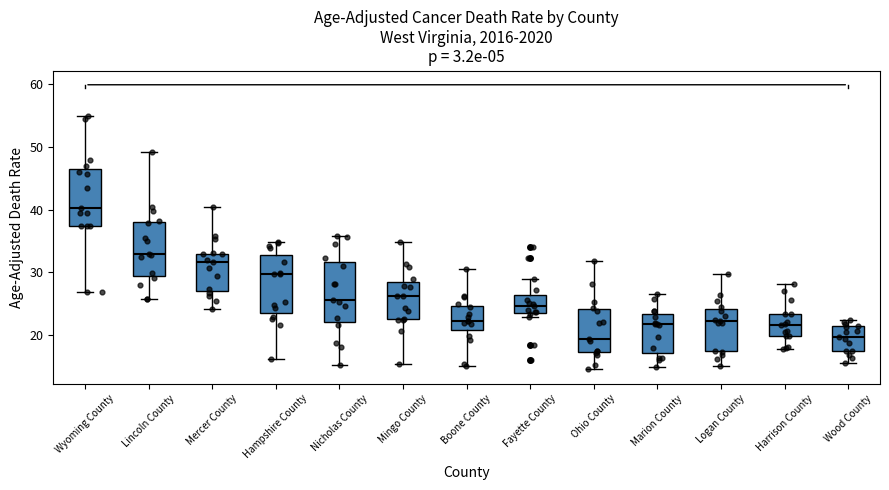

Reading left to right, transcribe this box plot: for each box, give where its median line is, the range the box spans, and where its two whiskers end, as read against the y-axis. The values are not printed on the chart, so give them approximately, as read against the axis.

Wyoming County: median 40, box 37 to 46, whiskers 27 to 55
Lincoln County: median 33, box 29 to 38, whiskers 26 to 49
Mercer County: median 32, box 27 to 33, whiskers 24 to 40
Hampshire County: median 30, box 24 to 33, whiskers 16 to 35
Nicholas County: median 26, box 22 to 32, whiskers 15 to 36
Mingo County: median 26, box 23 to 28, whiskers 16 to 35
Boone County: median 22, box 21 to 25, whiskers 15 to 31
Fayette County: median 25, box 24 to 26, whiskers 23 to 29
Ohio County: median 19, box 17 to 24, whiskers 15 to 32
Marion County: median 22, box 17 to 23, whiskers 15 to 27
Logan County: median 22, box 17 to 24, whiskers 15 to 30
Harrison County: median 22, box 20 to 23, whiskers 18 to 28
Wood County: median 20, box 18 to 21, whiskers 16 to 23